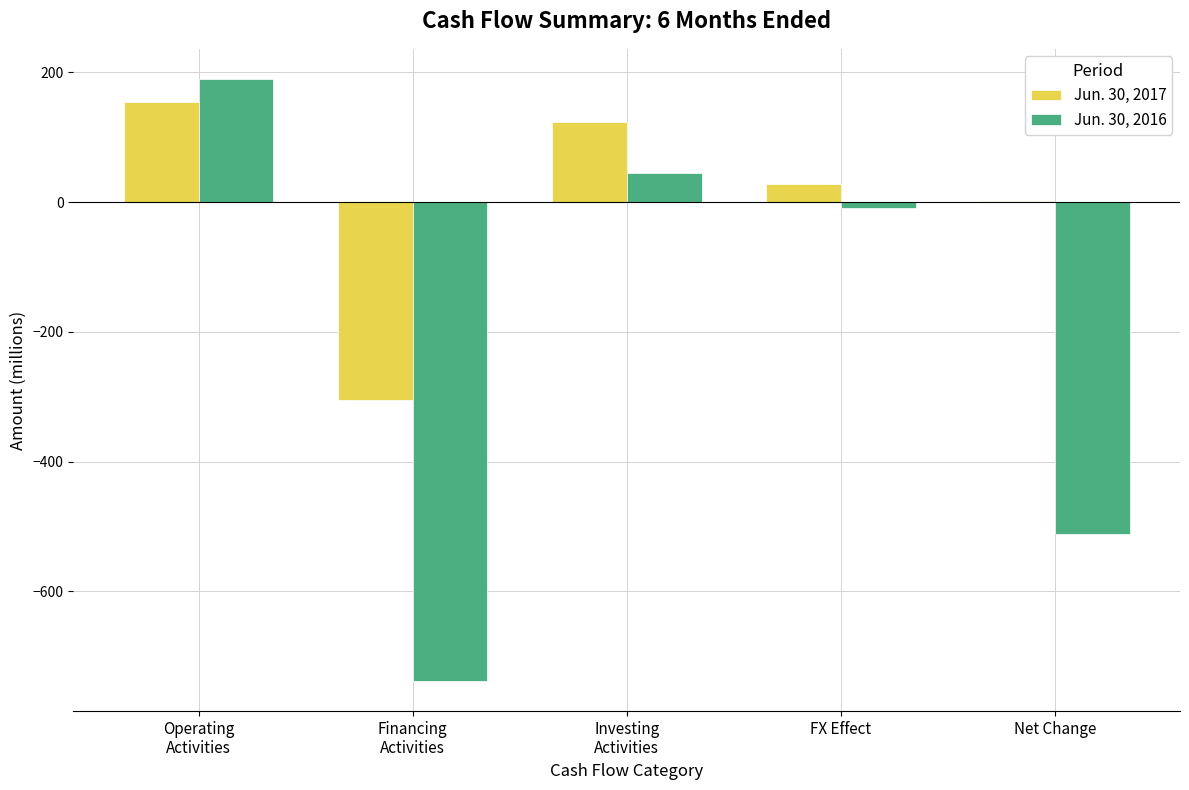

Is it true that Jun. 30, 2016 equals -198 at Net Change?

False